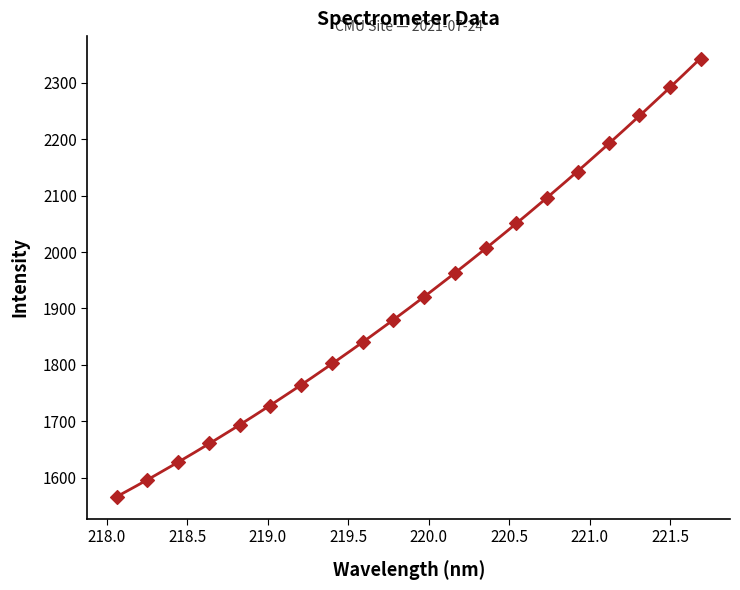

What is the range of Y values (max minus min)?

775.8